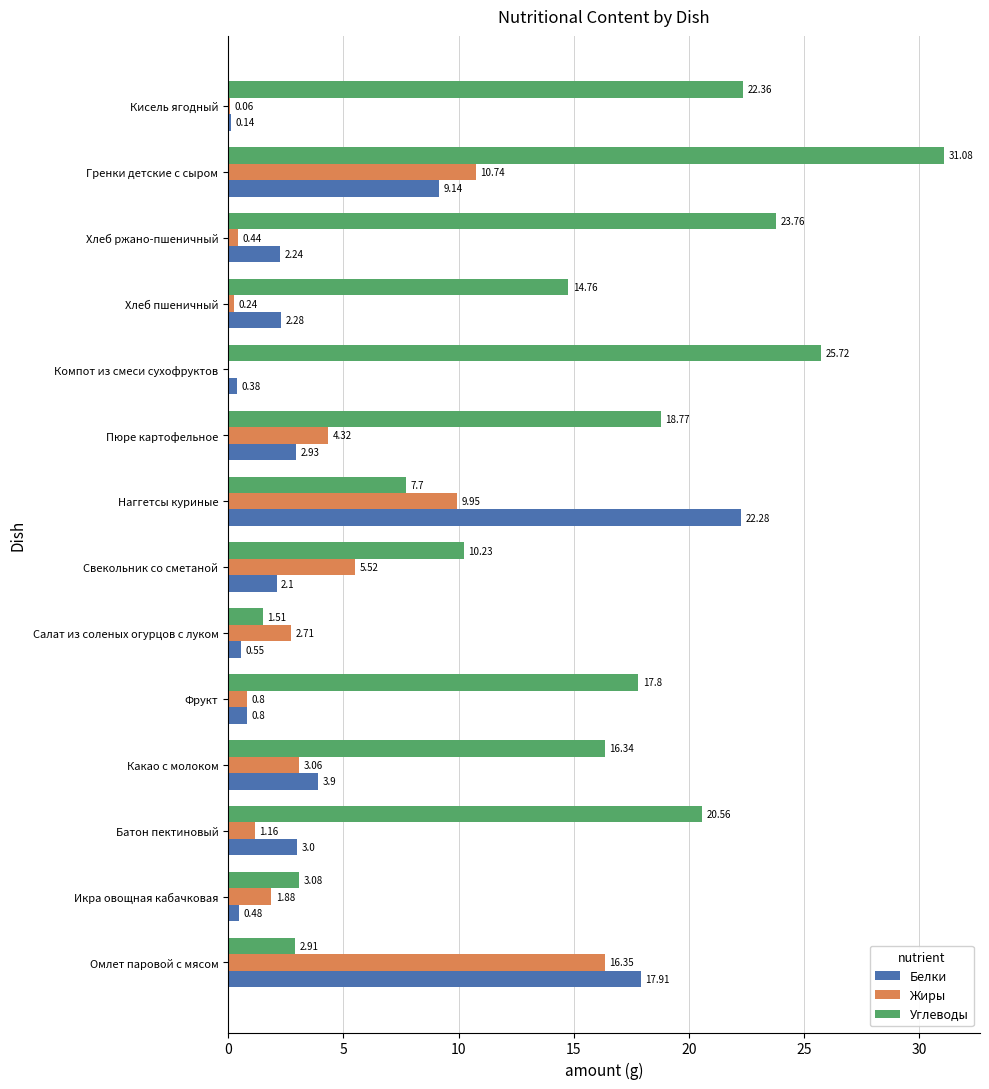

What is the sum of the Белки values at Салат из соленых огурцов с луком and Компот из смеси сухофруктов?

0.9